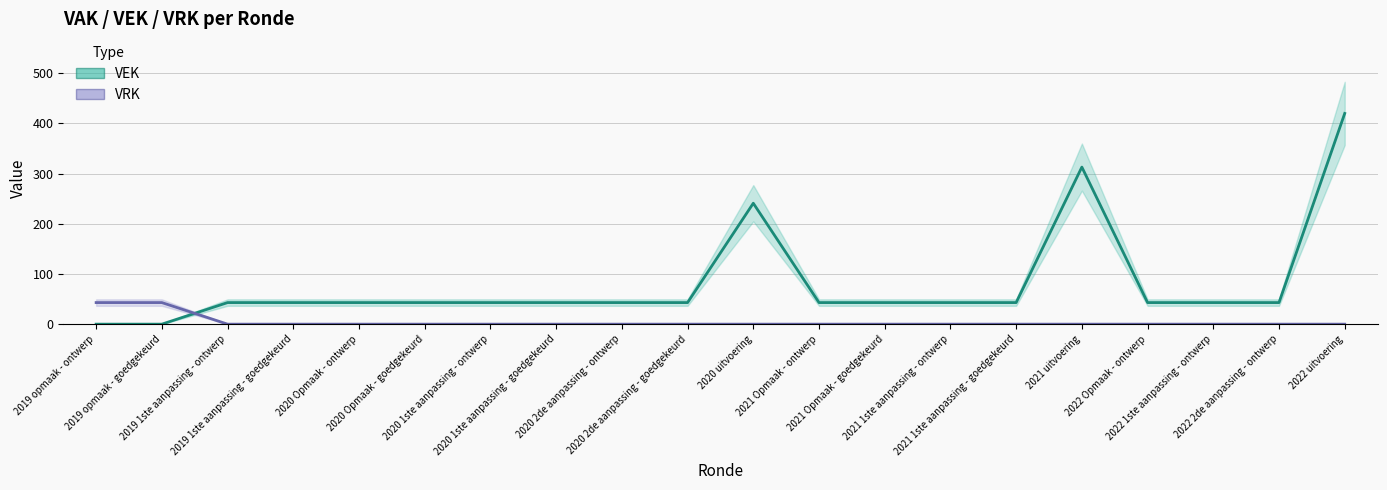

What is the value of the VEK point at the 12th from the left?

43